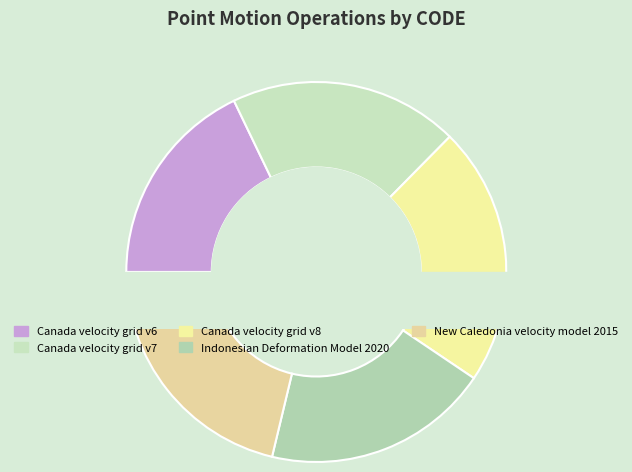

Rank the categories by value from highest to lowest.

Canada velocity grid v8, New Caledonia velocity model 2015, Canada velocity grid v7, Indonesian Deformation Model 2020, Canada velocity grid v6